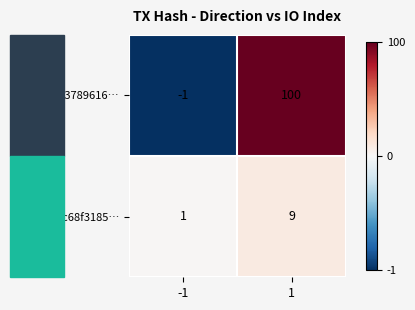

List the labels in order of 3053789616… value, largest first.

1, -1